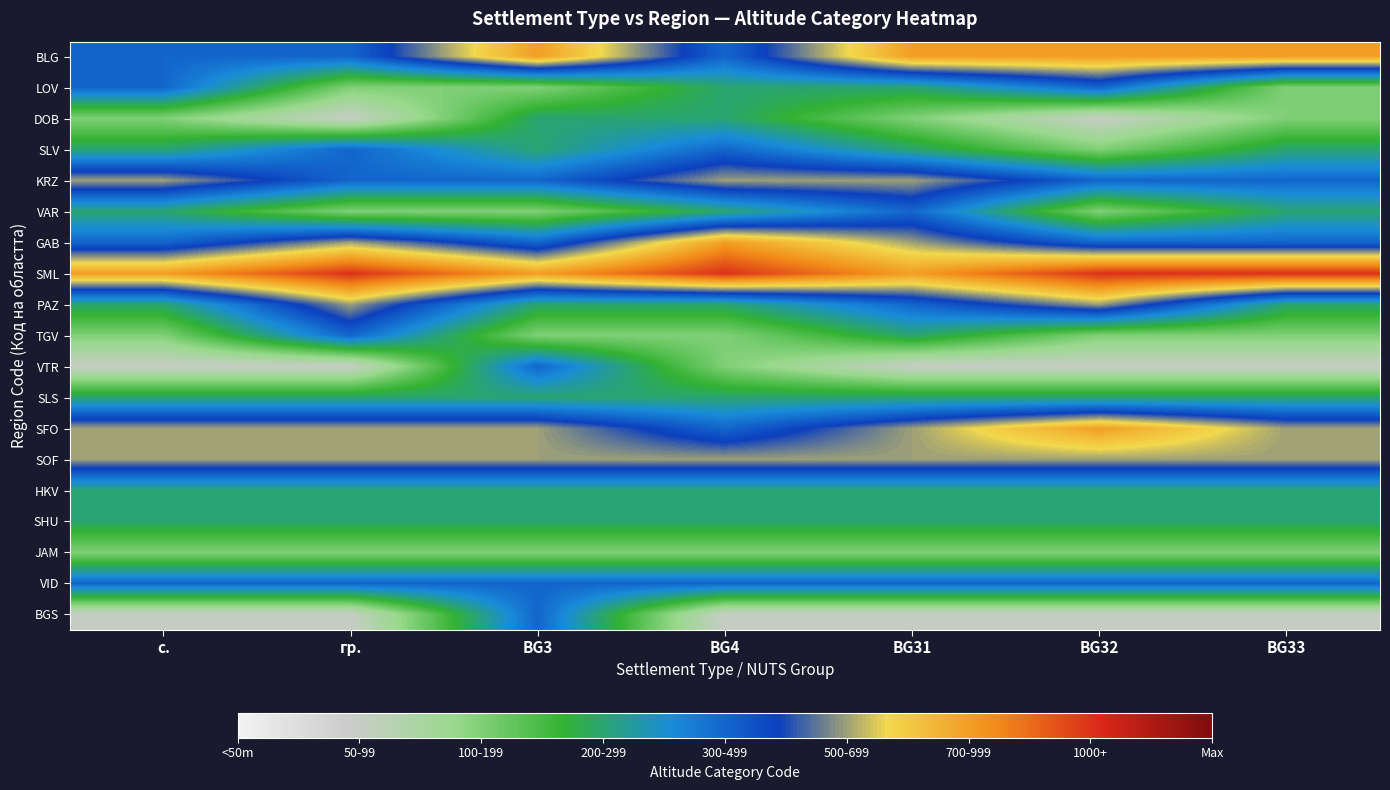

Between с. and BG31, which is larger?

BG31